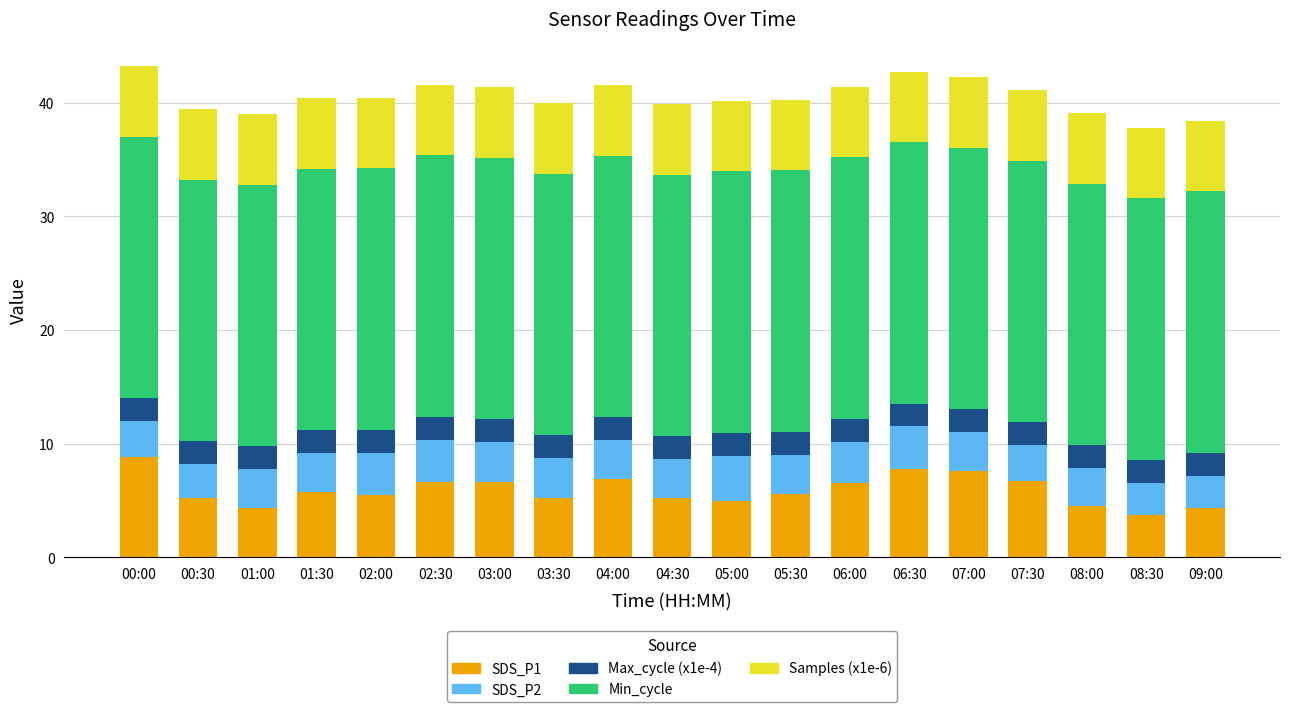

What is the difference between the second highest and minimum values in the SDS_P1 series?

4.1